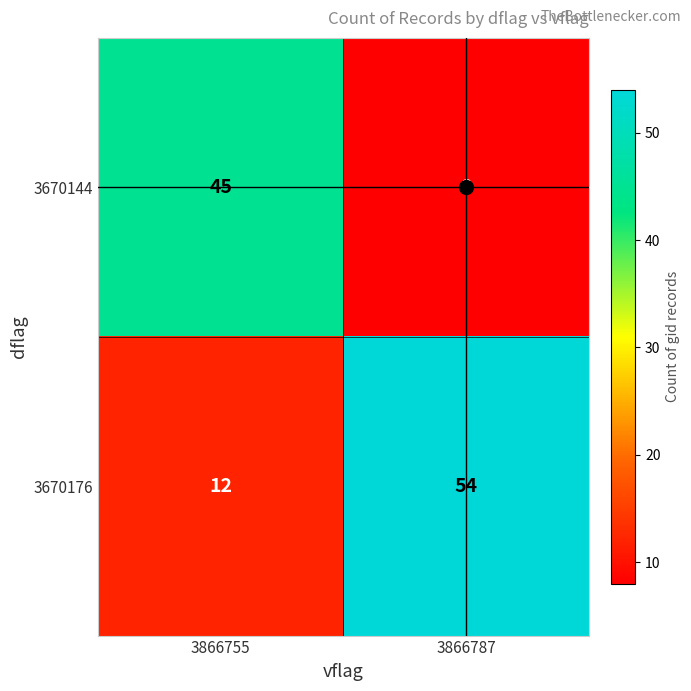

What is the total value across all series at 3866755?

57